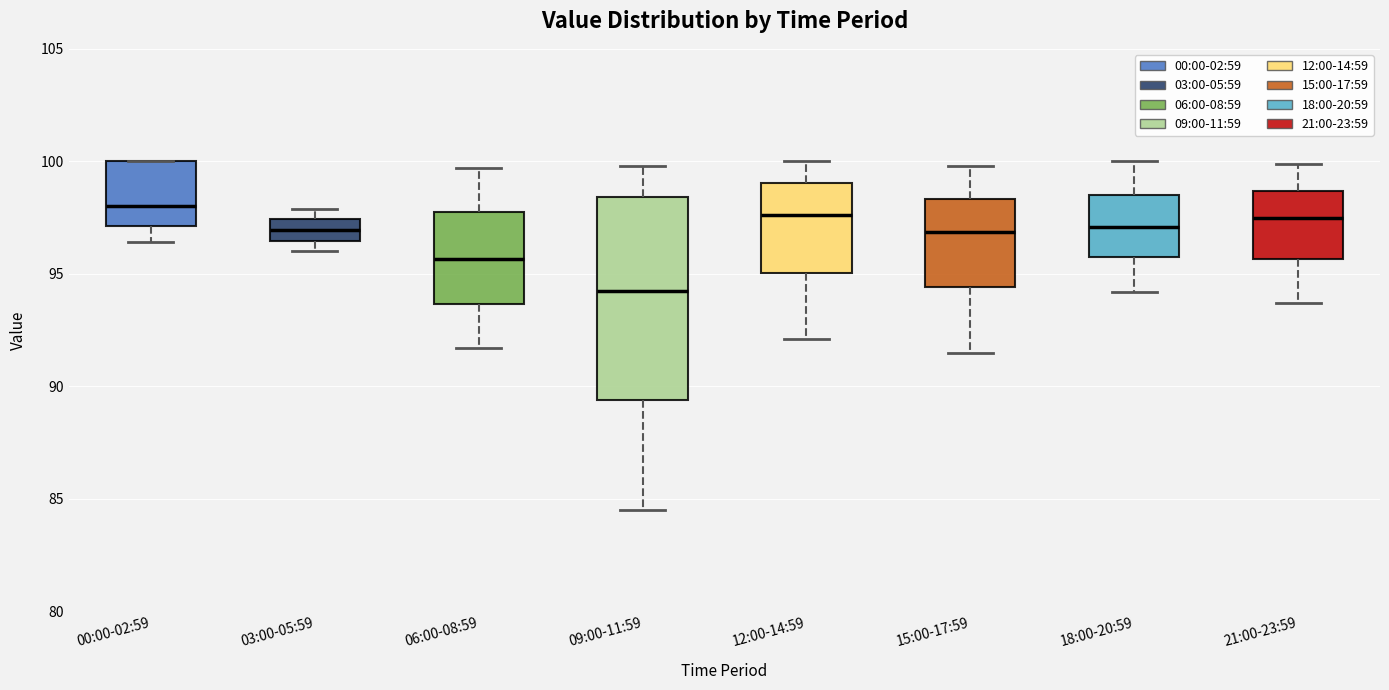

Which box is the tallest, from its lower edge to its upper edge?

09:00-11:59